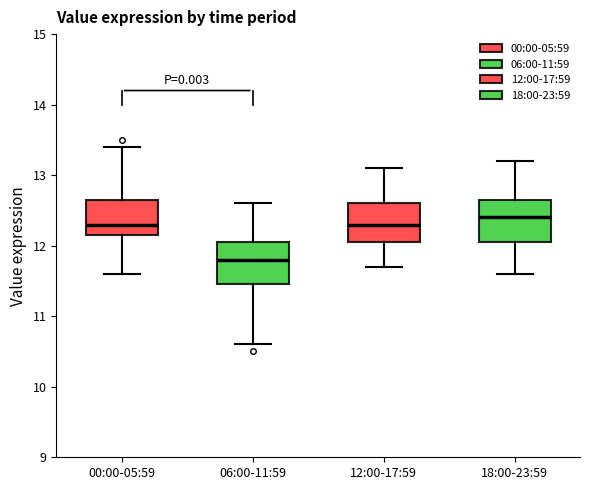

Reading left to right, transcribe this box plot: for each box, give where its median line is, the range the box spans, and where its two whiskers end, as read against the y-axis. The values are not printed on the chart, so give them approximately, as read against the axis.

00:00-05:59: median 12.3, box 12.2 to 12.7, whiskers 11.6 to 13.4
06:00-11:59: median 11.8, box 11.5 to 12.1, whiskers 10.6 to 12.6
12:00-17:59: median 12.3, box 12.1 to 12.6, whiskers 11.7 to 13.1
18:00-23:59: median 12.4, box 12.1 to 12.7, whiskers 11.6 to 13.2